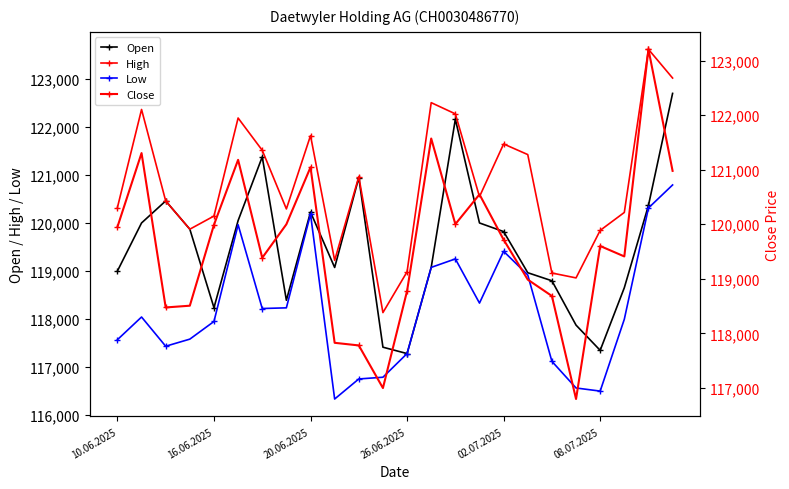

True or false: High has more than 1 points higher than both neighbors.

True